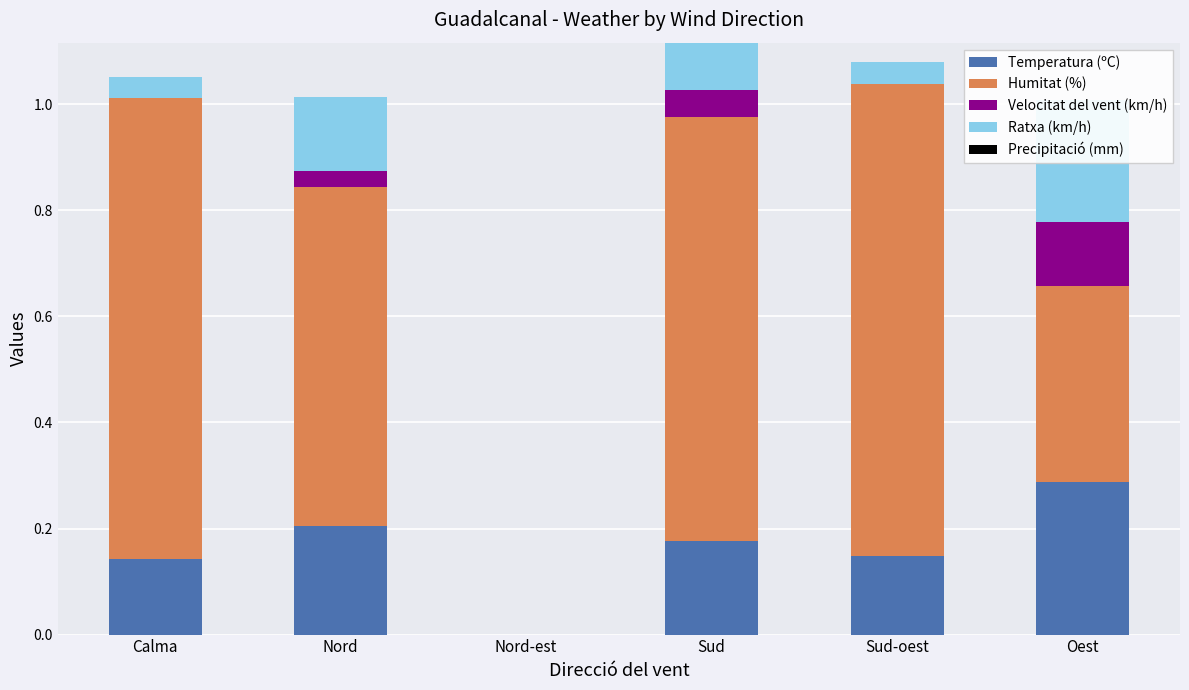

At which label does Temperatura (ºC) reach its minimum?

Nord-est